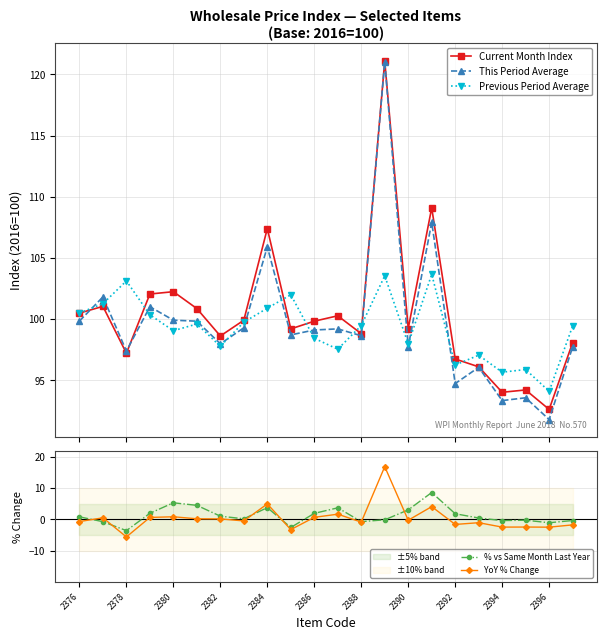

What is the highest value of the This Period Average series?

121.0